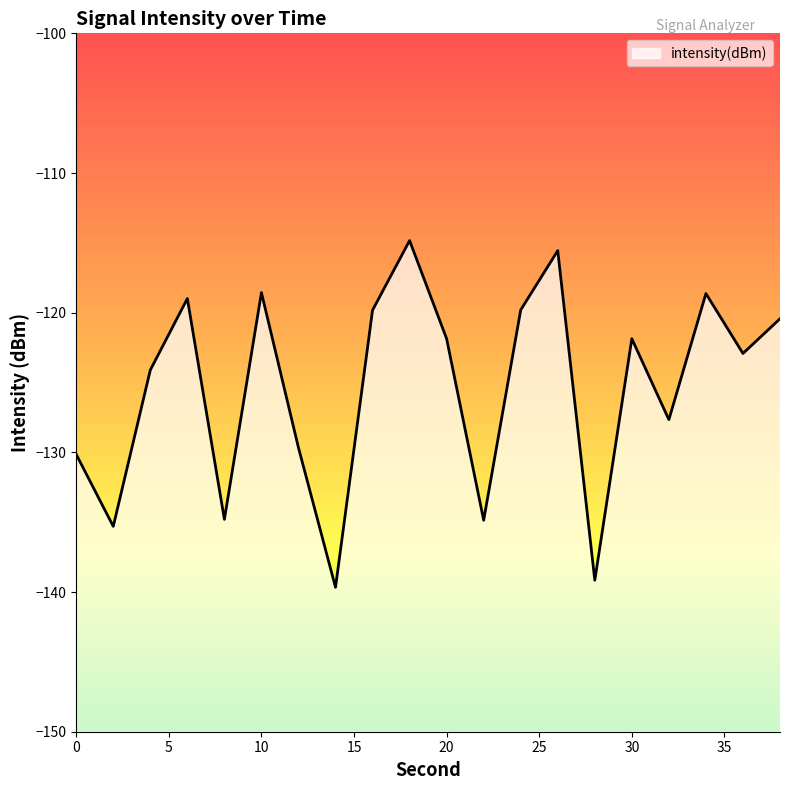

The value at 34 is -172.4. True or false?

False